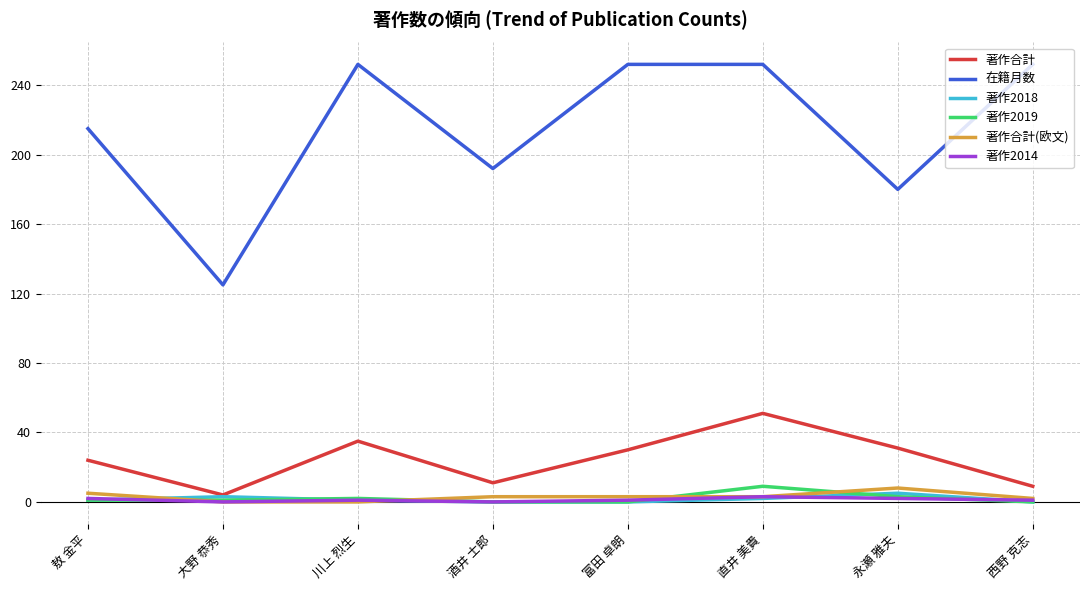

Does the chart display data point markers on the line(s)?

No